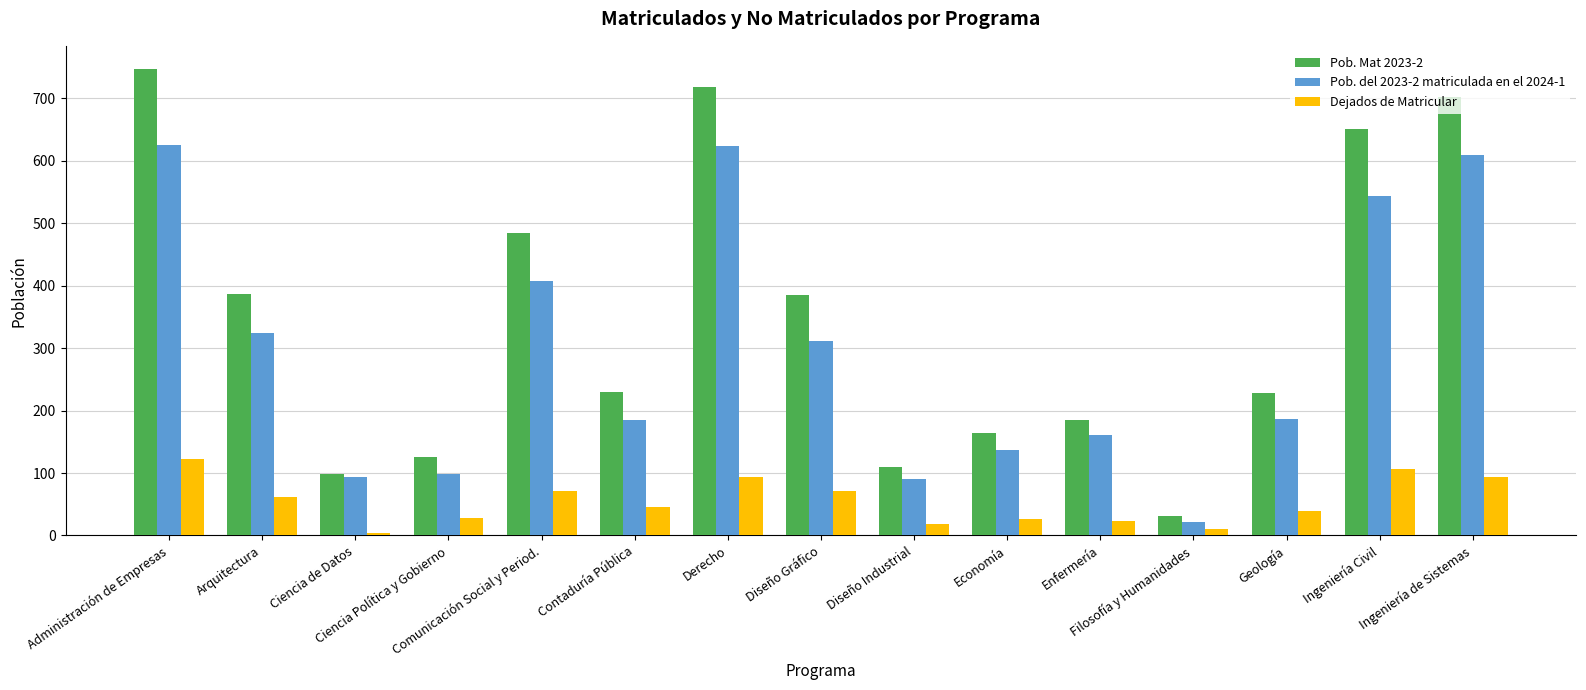

At how many categories does at least one series exceed 201?

9